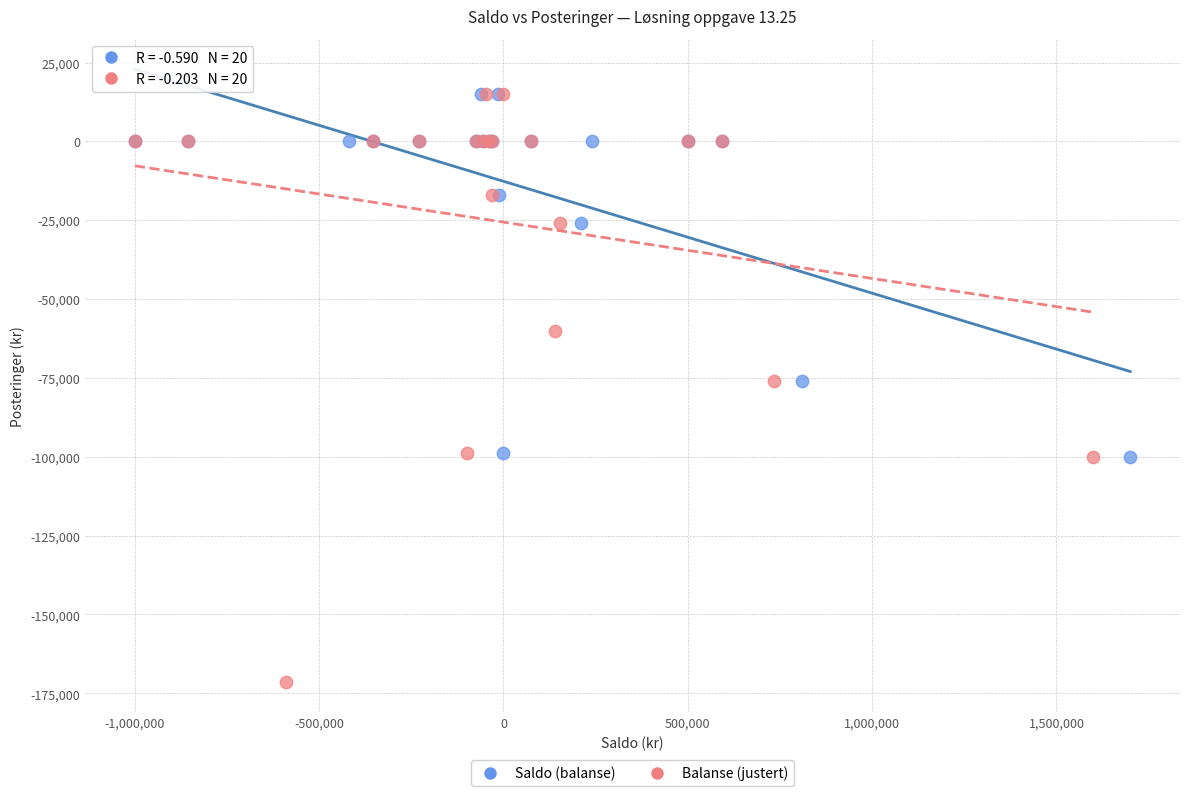

Which series has the widest spread of Y values?

Balanse (justert)